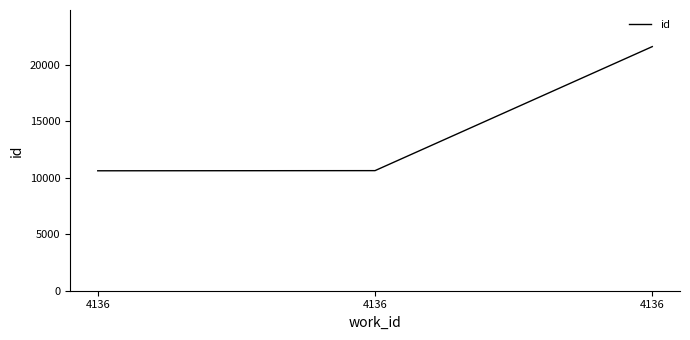

How many series are shown in this chart?

1